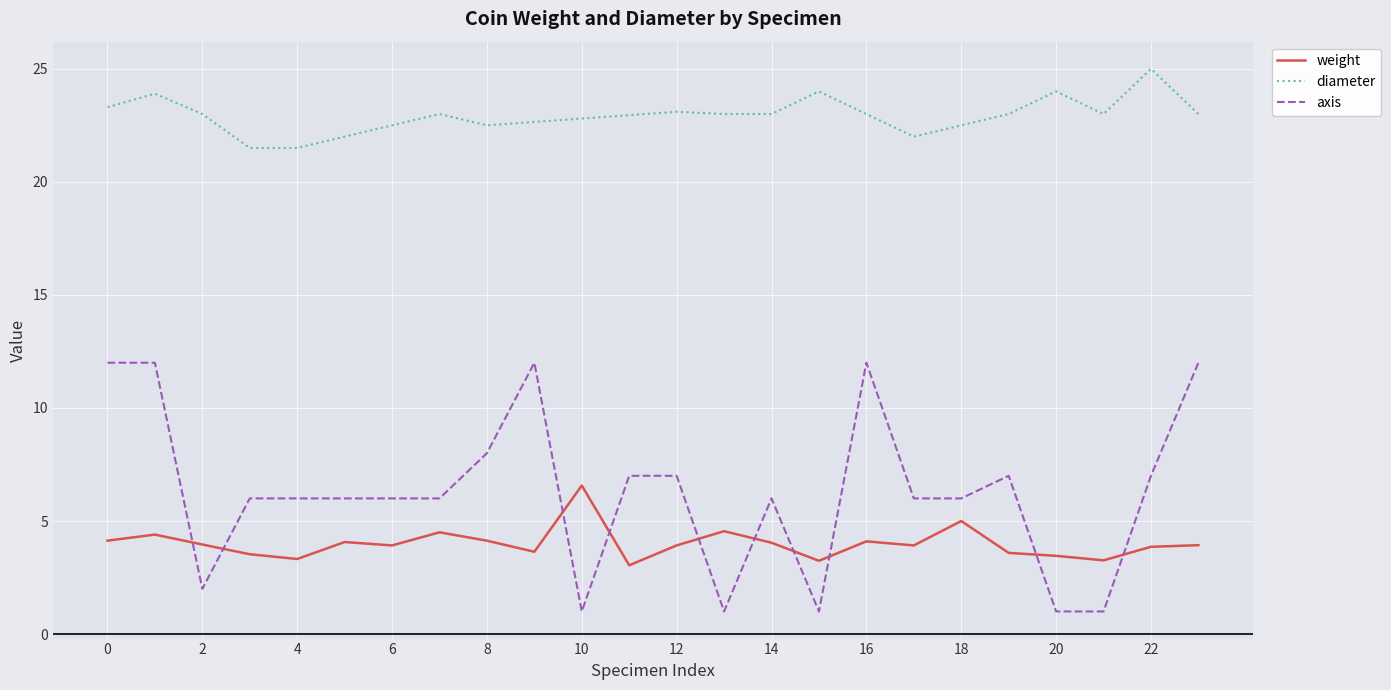

Which has a higher value, 14 or 16?

16